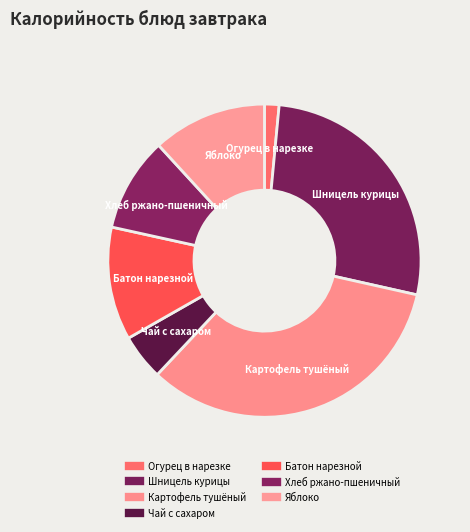

Count the number of slices in the pie.

7